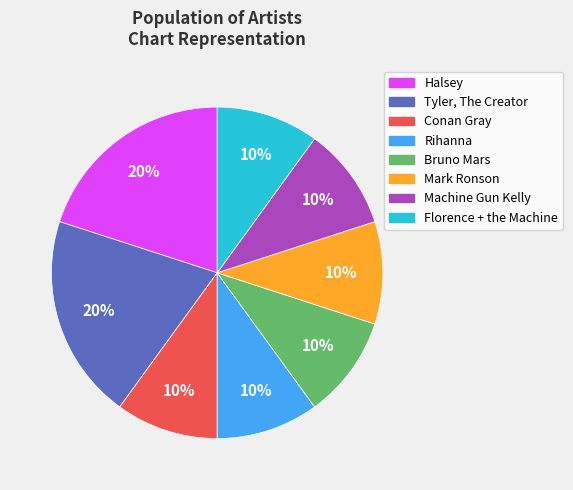

To the nearest percent, what portion does Florence + the Machine represent?

10%